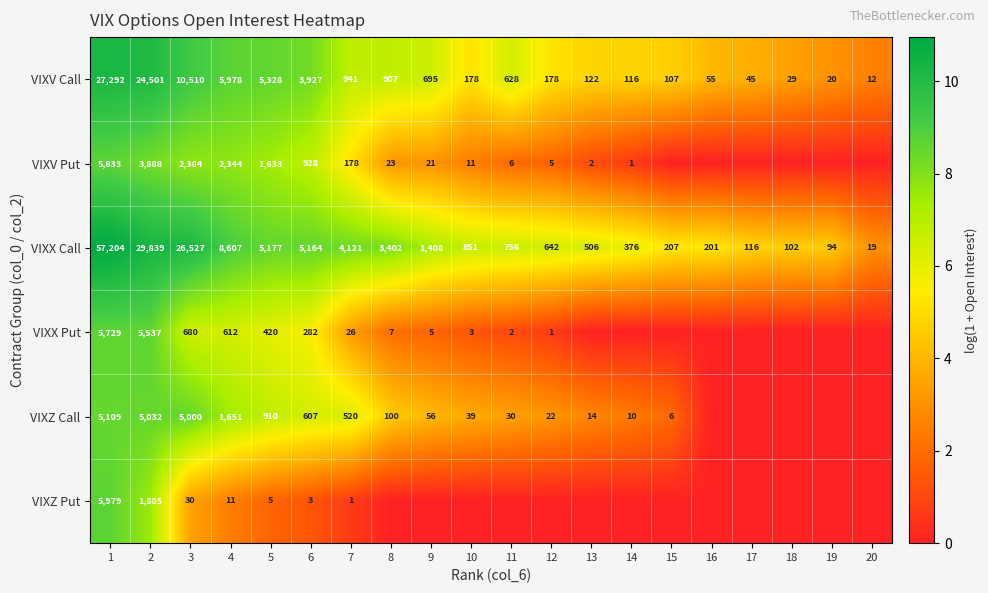

Is the value of VIXZ Call at 1 greater than the value of VIXX Put at 10?

Yes